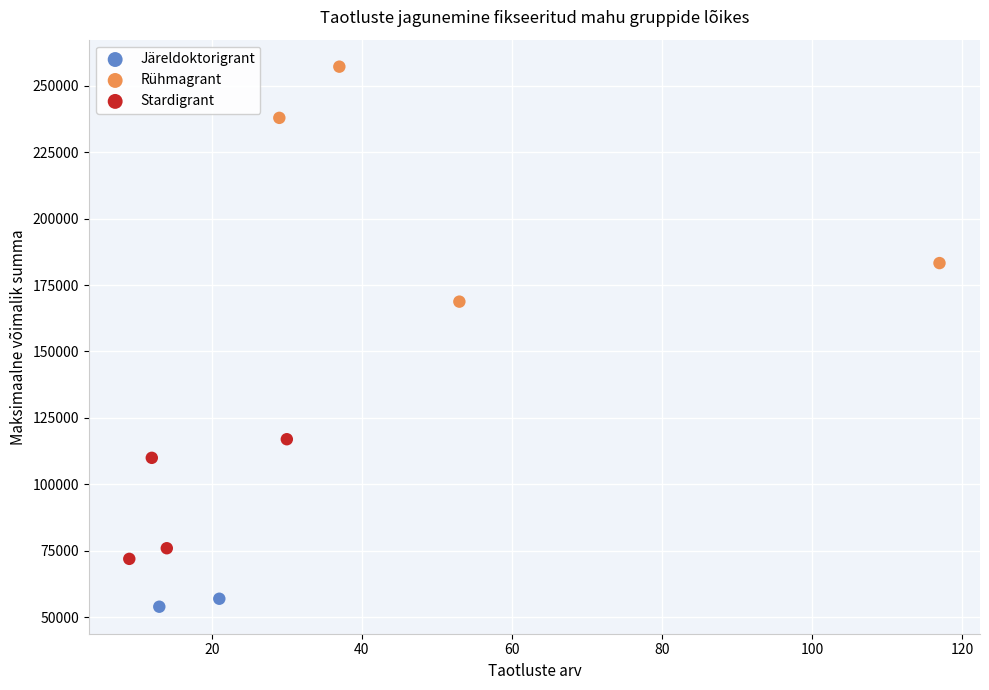

What are all the series names shown in the legend?

Järeldoktorigrant, Rühmagrant, Stardigrant